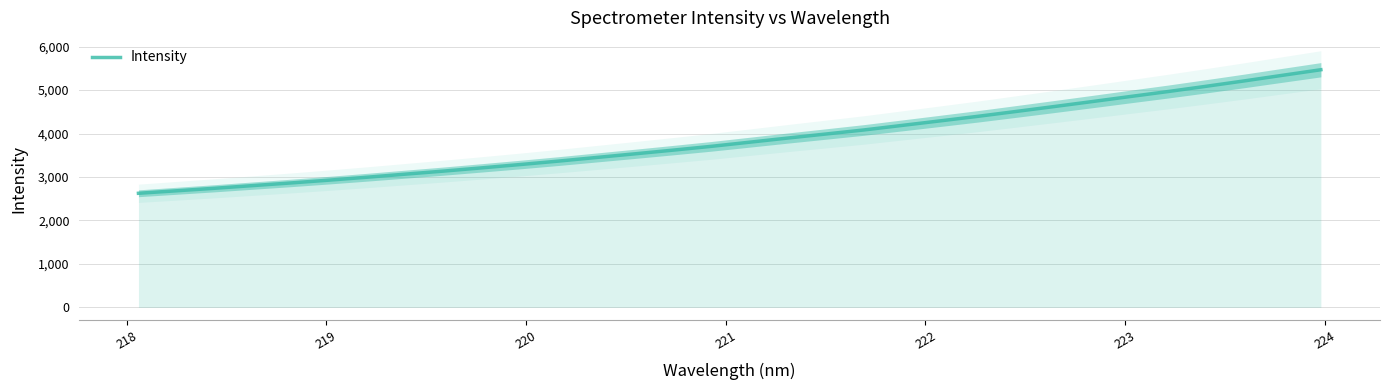

What is the highest value of the Intensity series?

5467.4